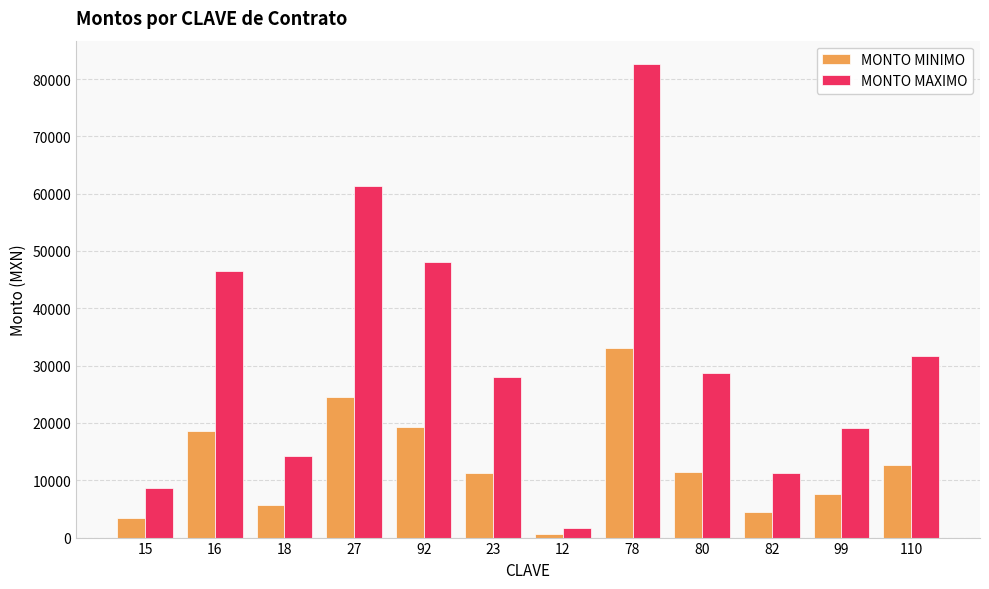

What is the value of the MONTO MINIMO bar at the 8th from the left?

33024.2